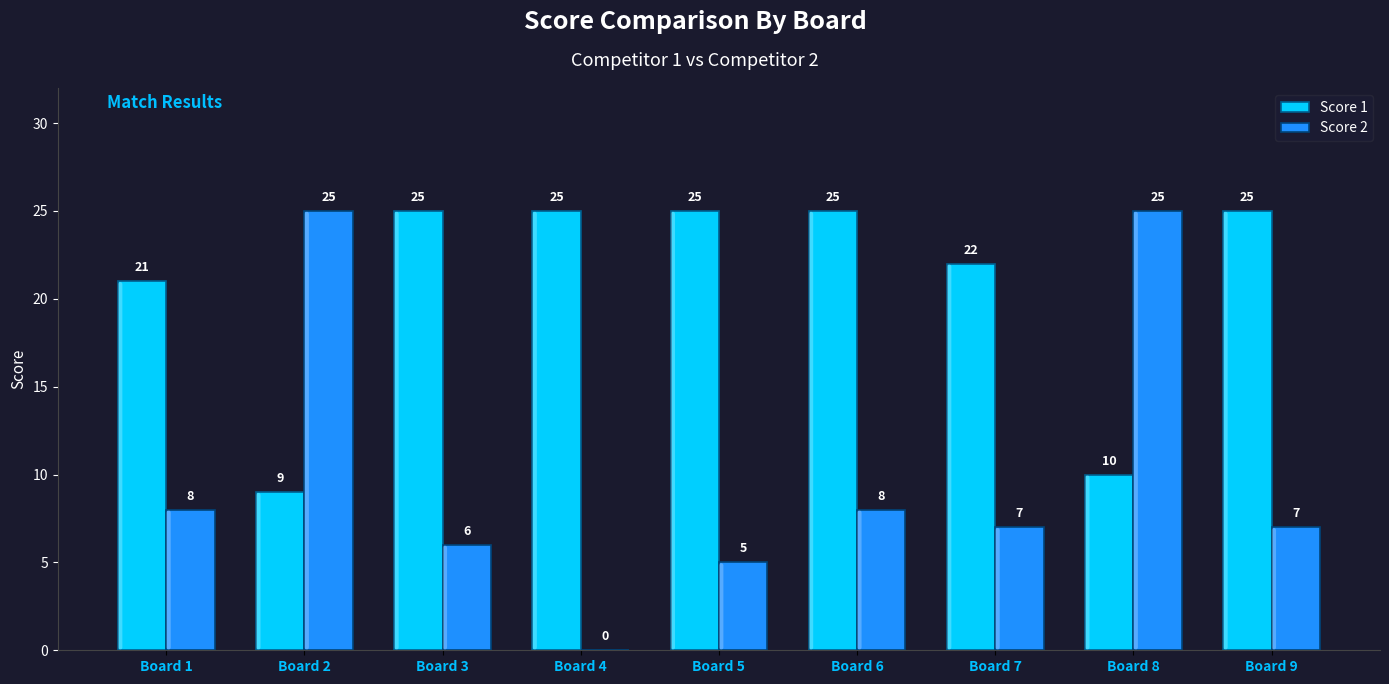

What are all the series names shown in the legend?

Score 1, Score 2